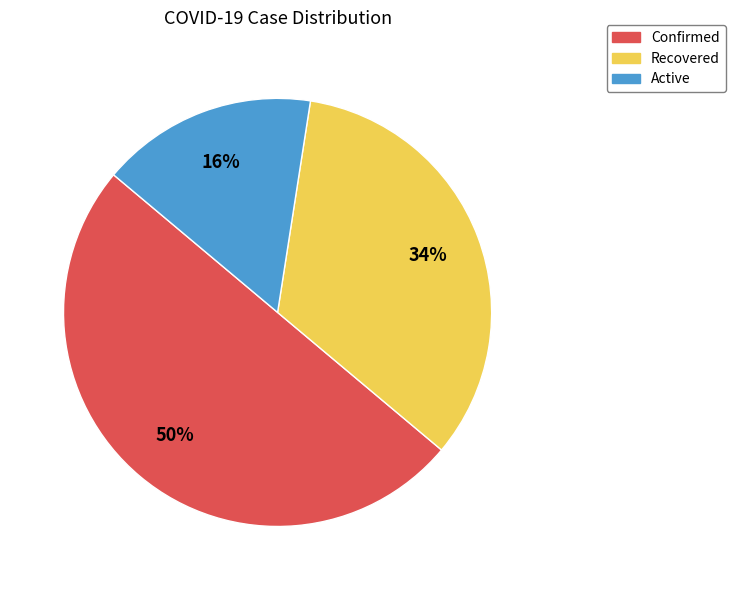

To the nearest percent, what is the difference between the largest and smallest slice percentages?

34%